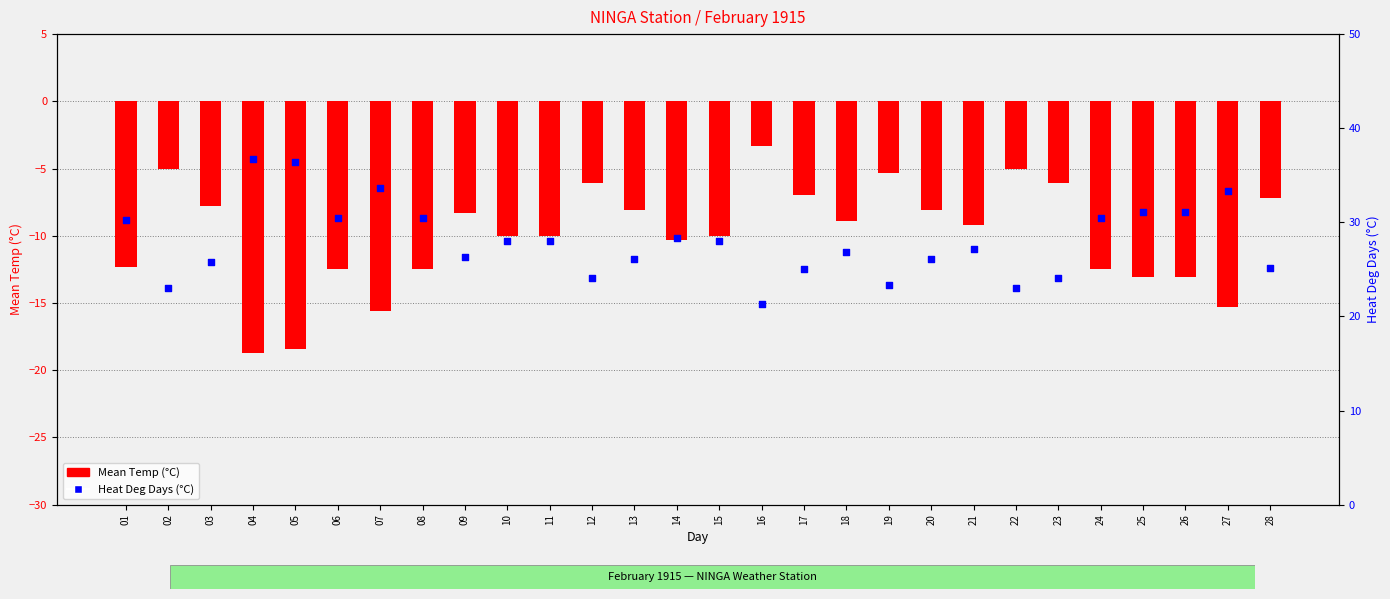

What is the total value across all series at 13?

18.0